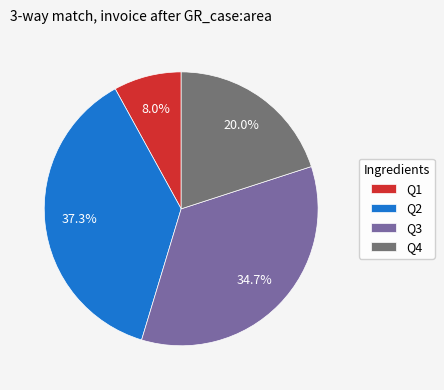

Between Q4 and Q2, which is larger?

Q2